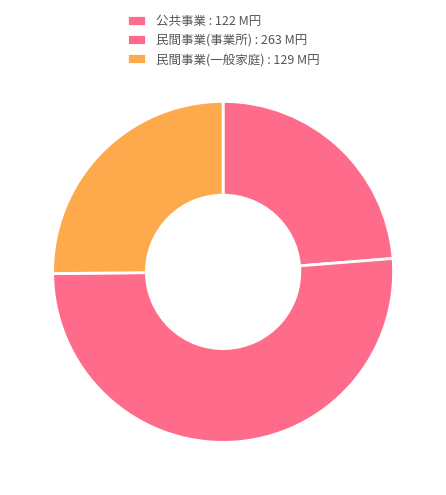

Combined, what portion of the pie is 民間事業(事業所) and 民間事業(一般家庭)?

76.3%